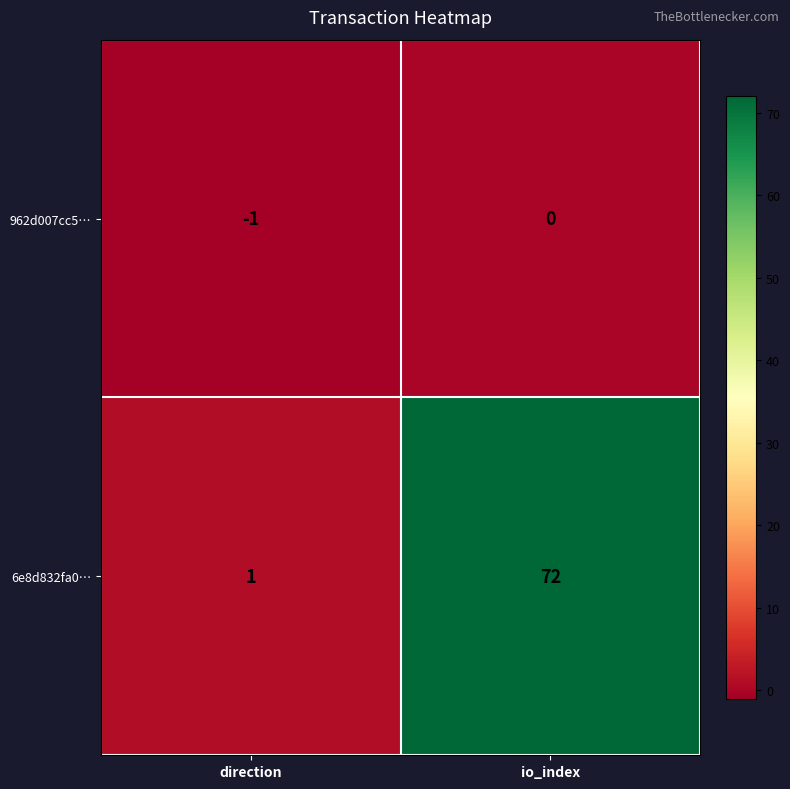

What is the difference between the highest and lowest values at direction?

2